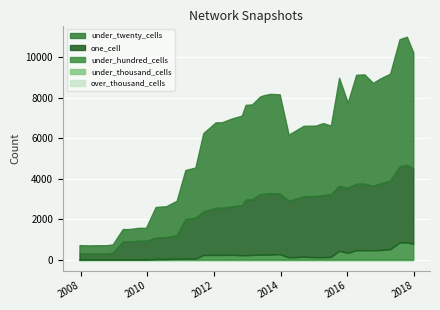

True or false: under_twenty_cells and over_thousand_cells cross at least once.

False